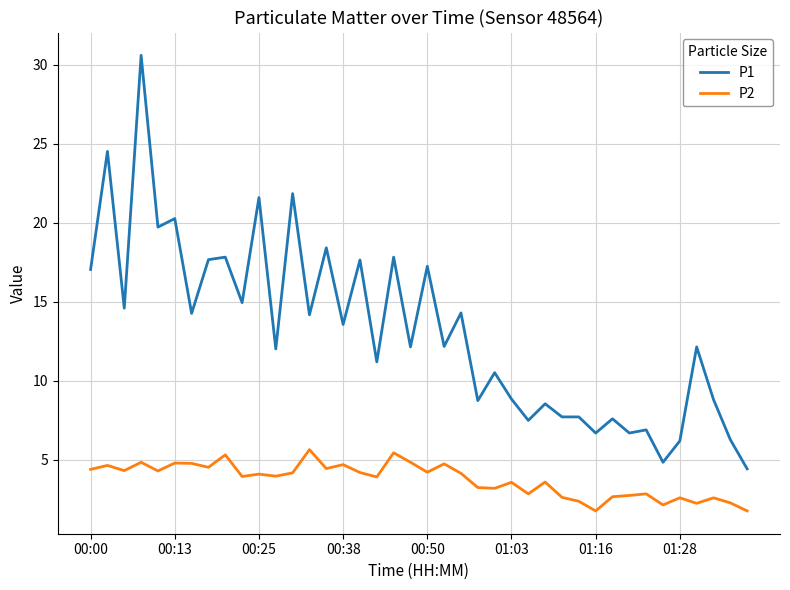

At how many categories does at least one series exceed 3?

40